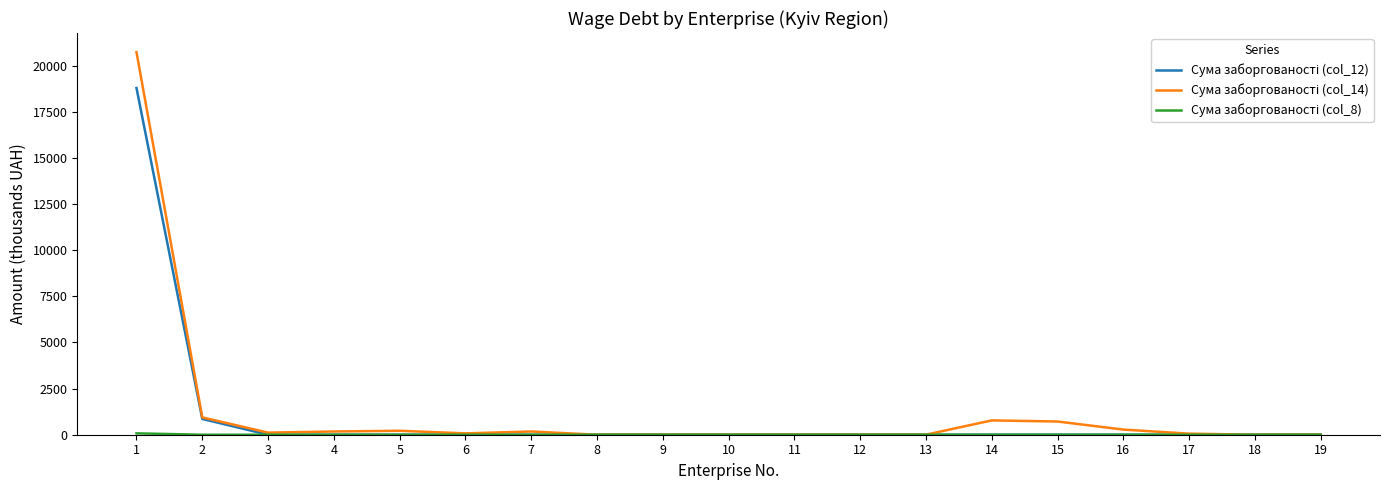

What is the greatest value displayed?

20724.2